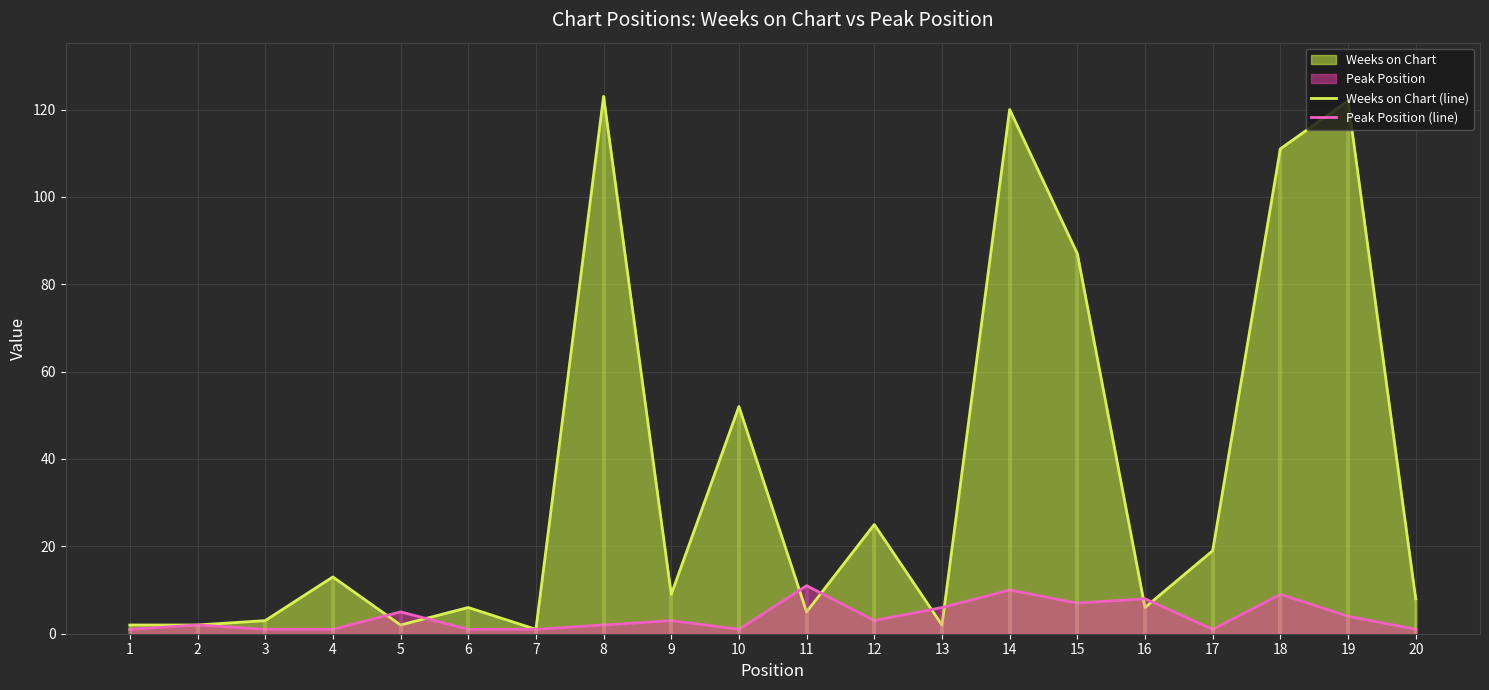

True or false: Peak Position (line) has more than 1 points higher than both neighbors.

True